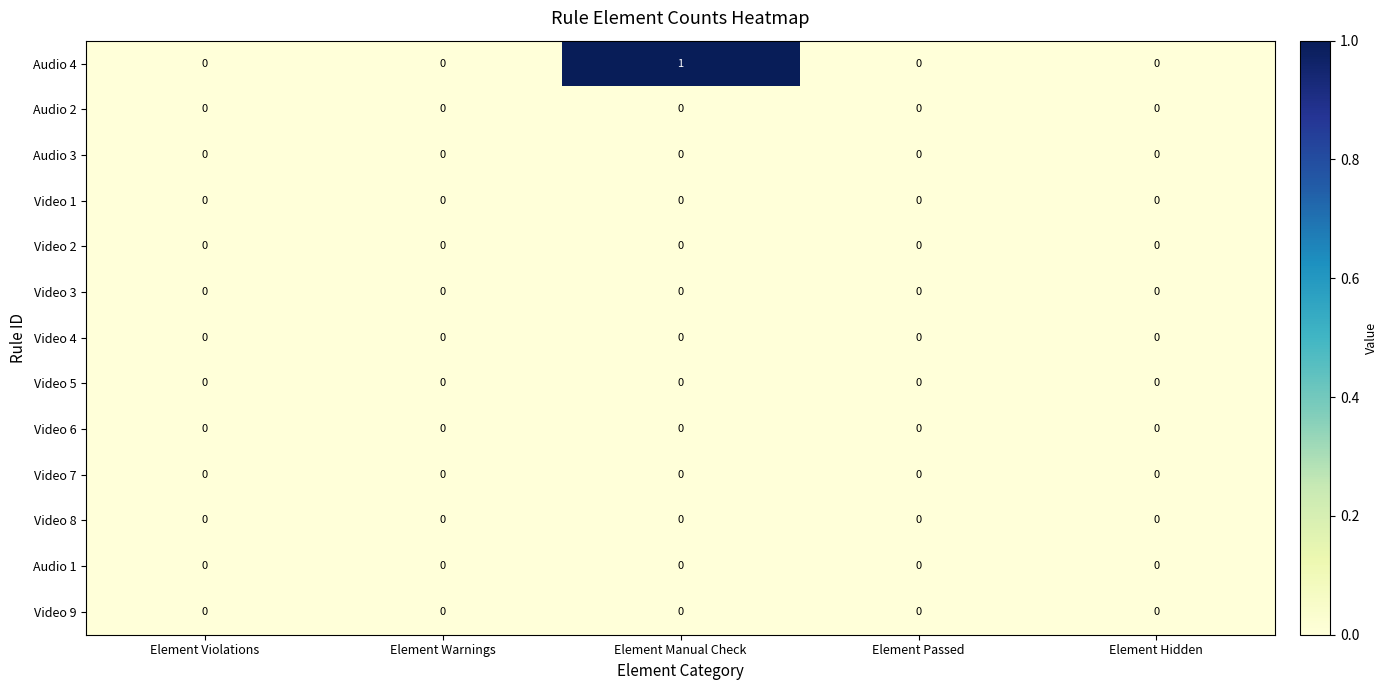

Which series changed the most between Element Warnings and Element Manual Check?

Audio 4